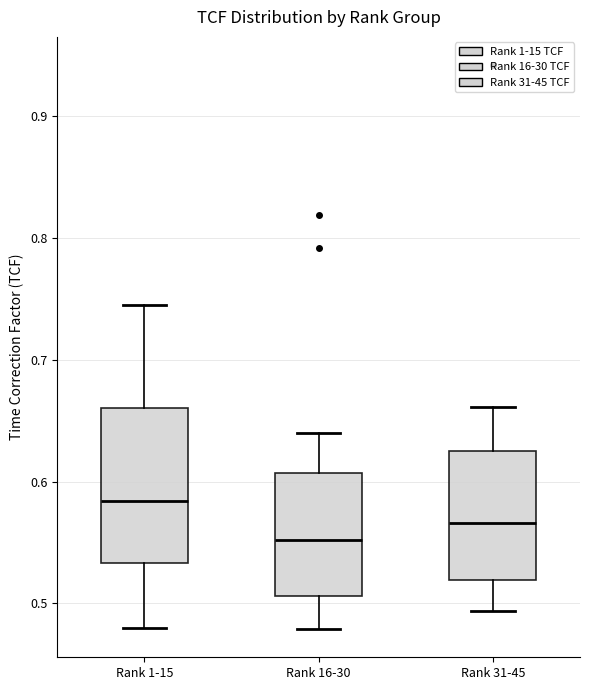

Comparing the boxes themselves (not the whiskers), which one is the tallest?

Rank 1-15